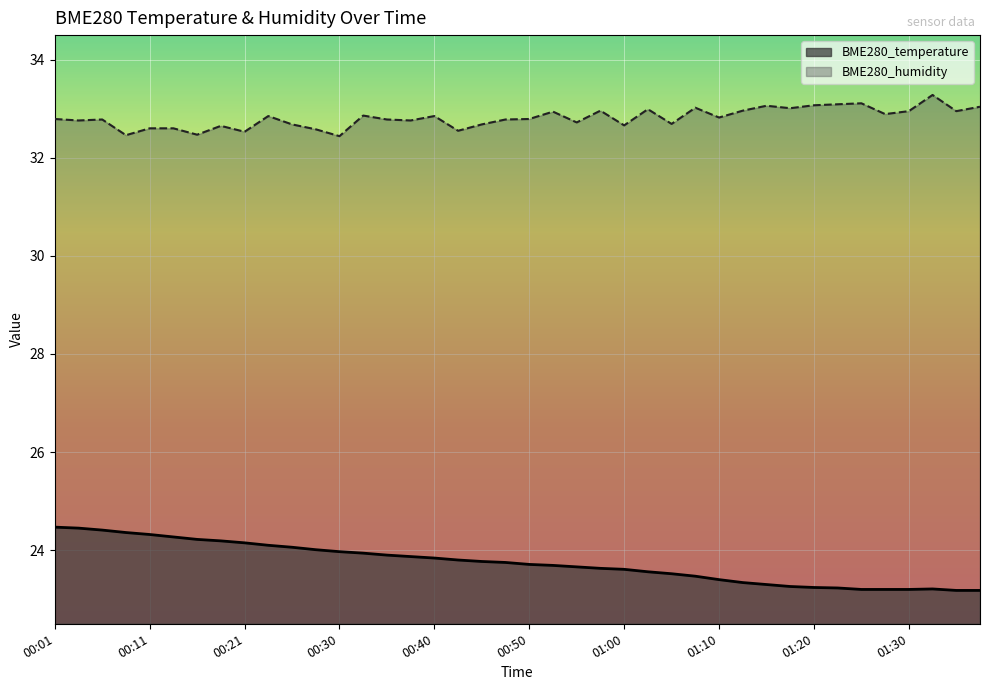

How many lines are shown in the chart?

2